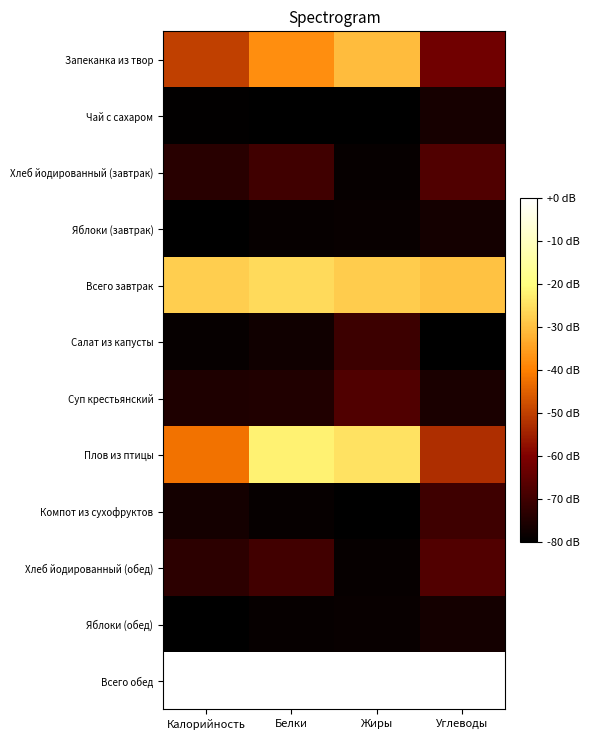

List the series in order of their peak value, highest first.

Всего обед, Плов из птицы, Всего завтрак, Запеканка из твор, Хлеб йодированный (обед), Хлеб йодированный (завтрак), Суп крестьянский, Компот из сухофруктов, Салат из капусты, Чай с сахаром, Яблоки (завтрак), Яблоки (обед)